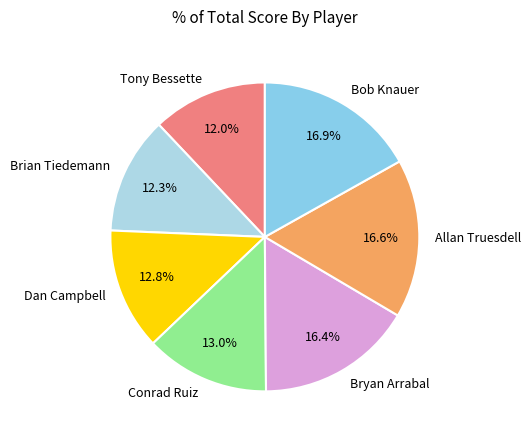

What is the ratio of the value at Tony Bessette to the value at Bryan Arrabal?

0.7